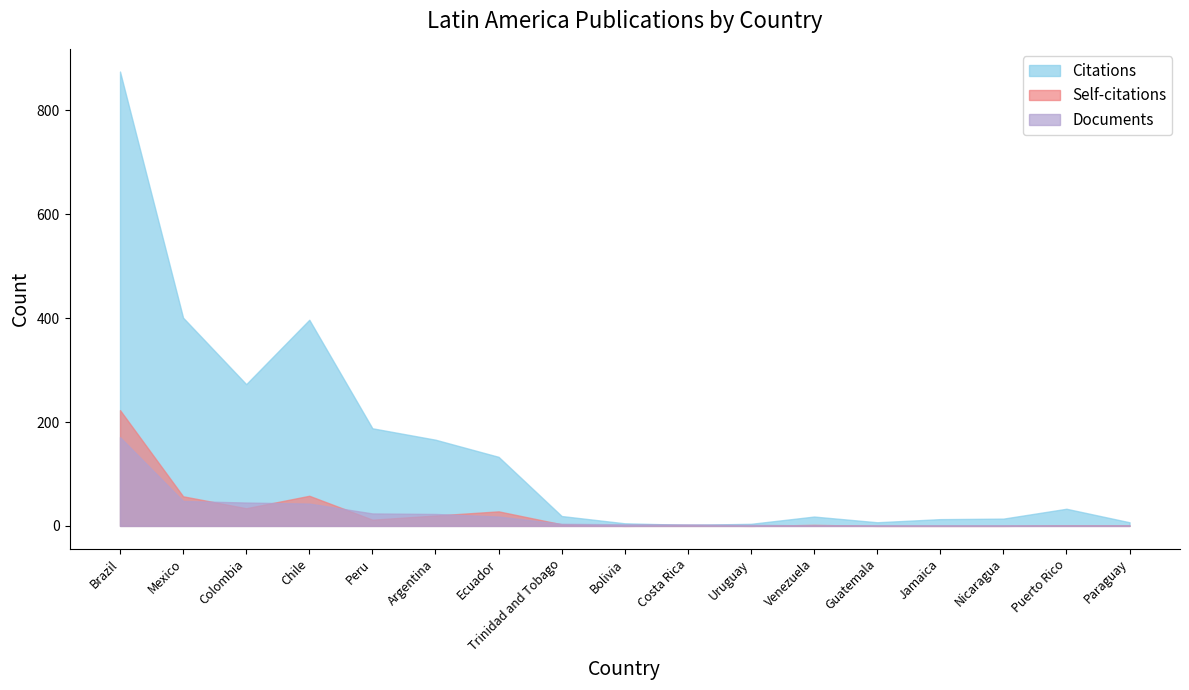

The Citations series shows 18 at Venezuela. True or false?

True